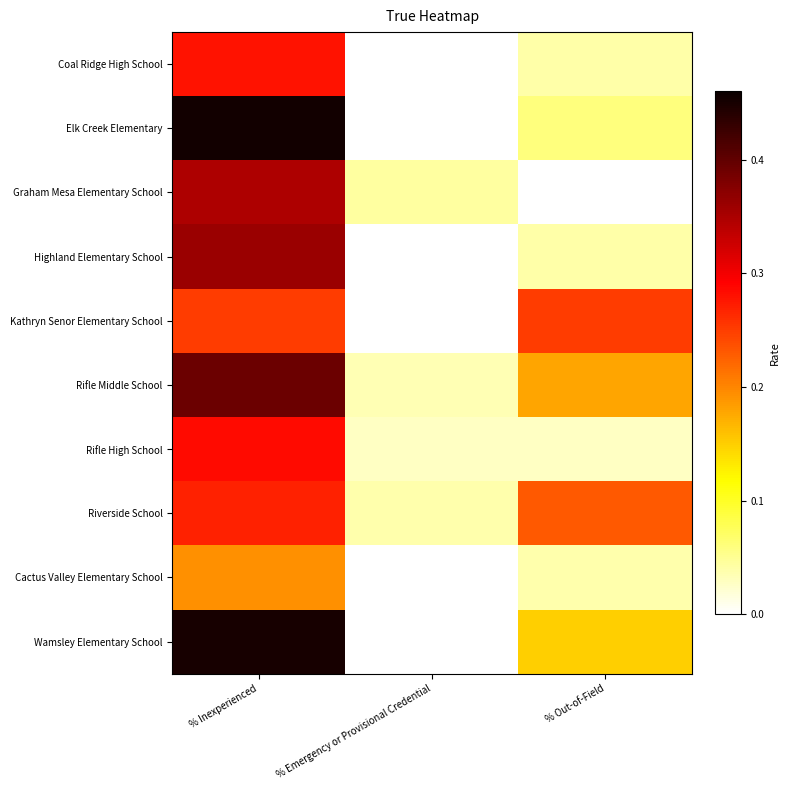

What is the difference between the highest and lowest values at % Inexperienced?

0.3